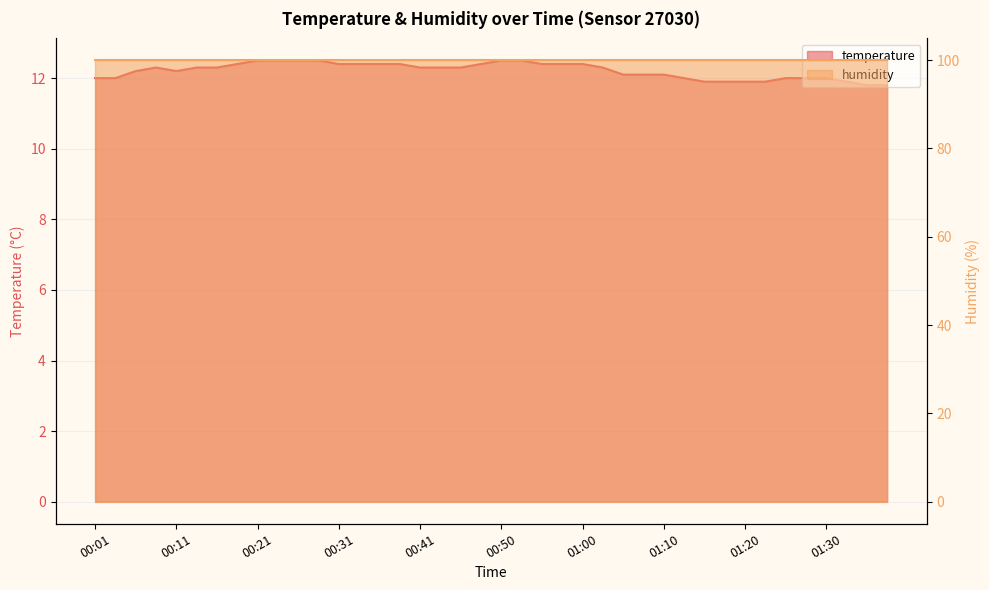

True or false: the data shows 22.4 at 00:26.

False